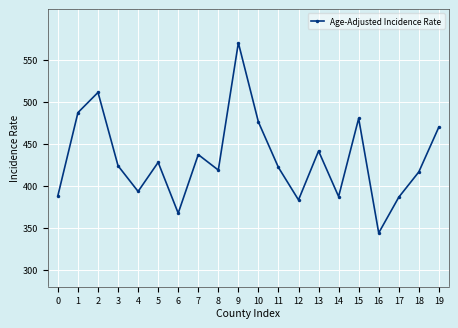

What is the difference between the values at 1 and 7?

50.0